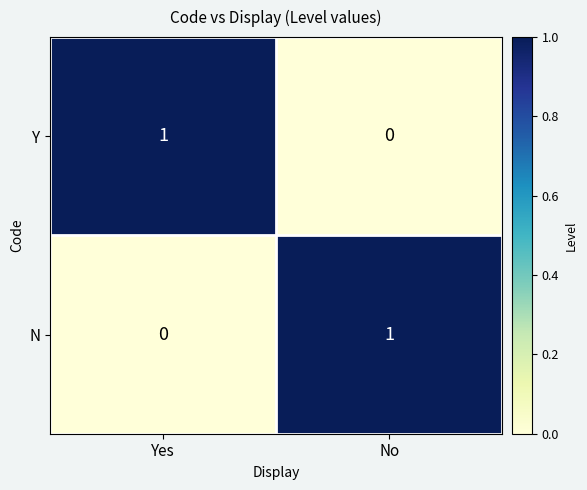

Is it true that Y equals 0 at Yes?

False